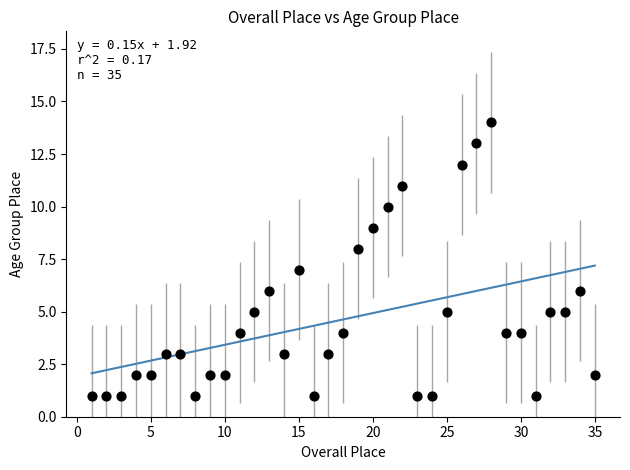

What is the range of Y values (max minus min)?

13